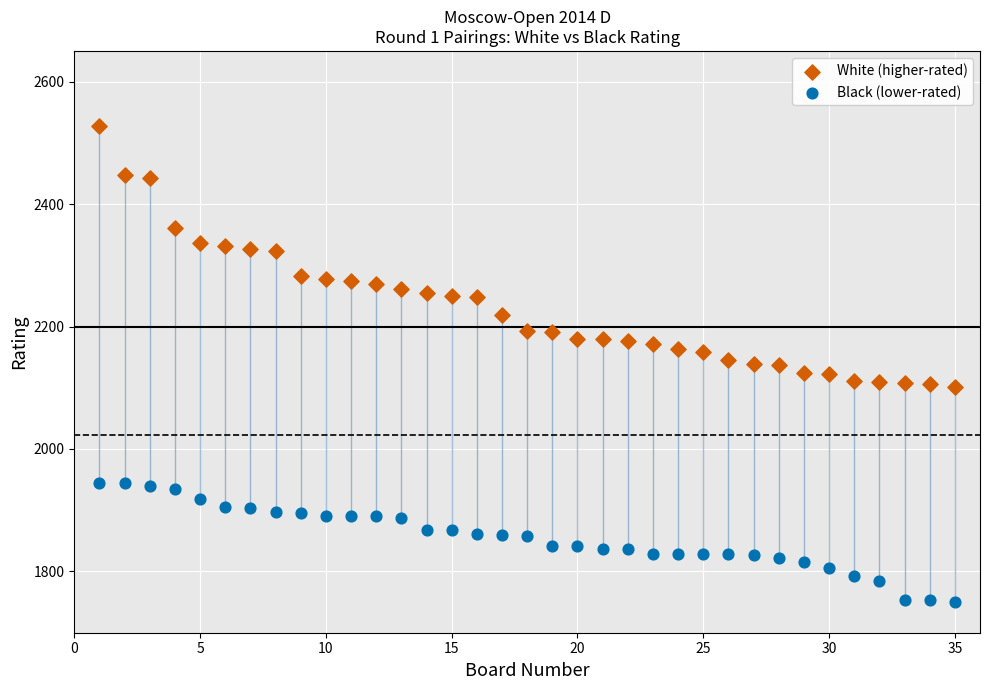

Which series reaches the minimum Y coordinate?

Black (lower-rated)